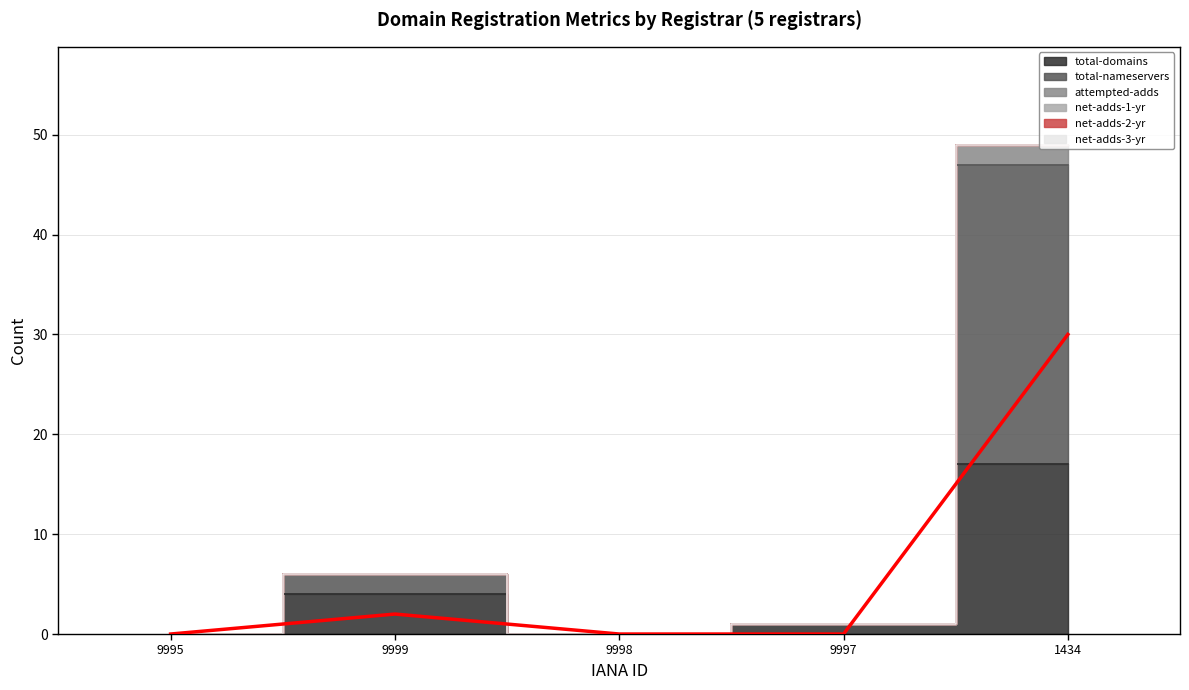

Is this an area chart (filled region under the line)?

No